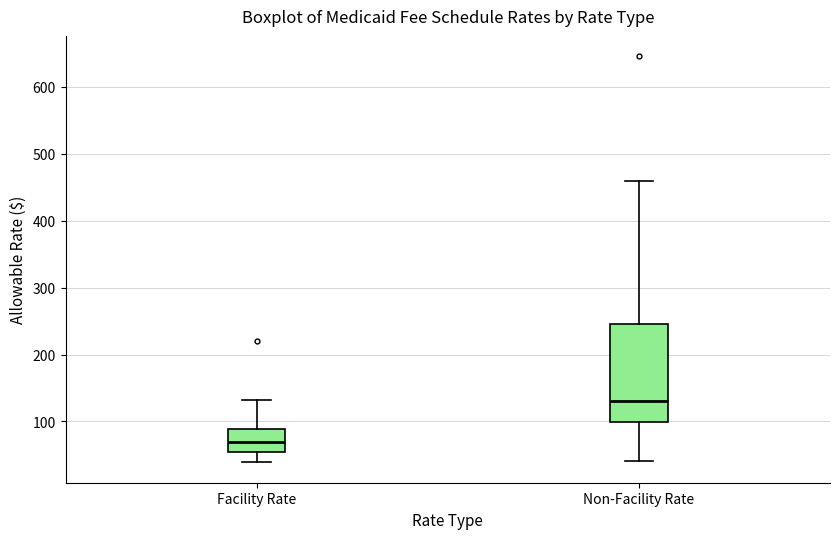

Reading left to right, transcribe this box plot: for each box, give where its median line is, the range the box spans, and where its two whiskers end, as read against the y-axis. The values are not printed on the chart, so give them approximately, as read against the axis.

Facility Rate: median 70, box 50 to 90, whiskers 40 to 130
Non-Facility Rate: median 130, box 100 to 250, whiskers 40 to 460